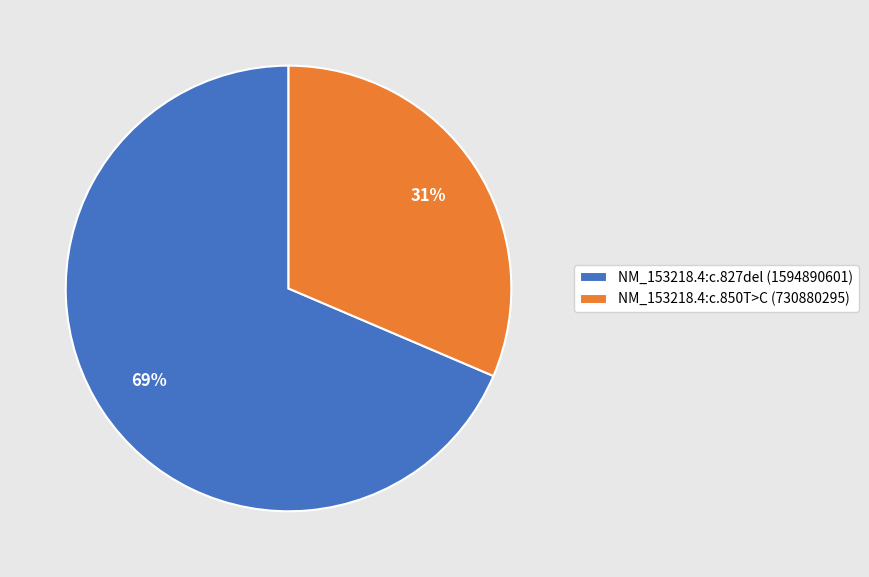

To the nearest percent, what percentage of the pie is NM_153218.4:c.850T>C?

31%